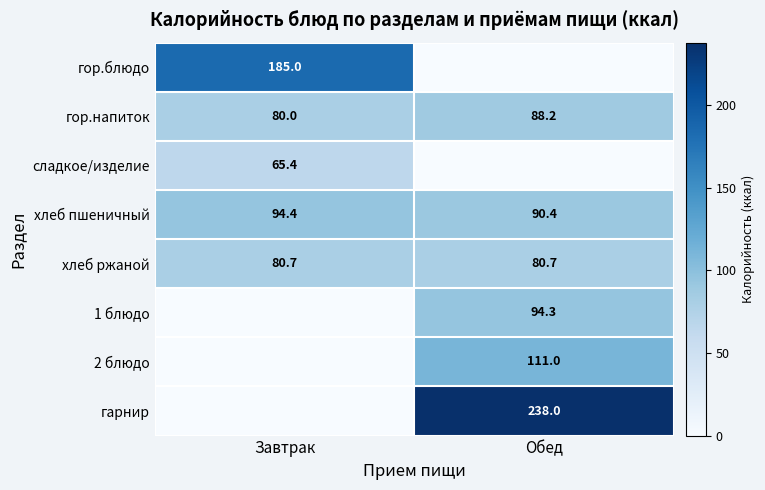

Is the value of 1 блюдо at Обед greater than the value of 2 блюдо at Обед?

No